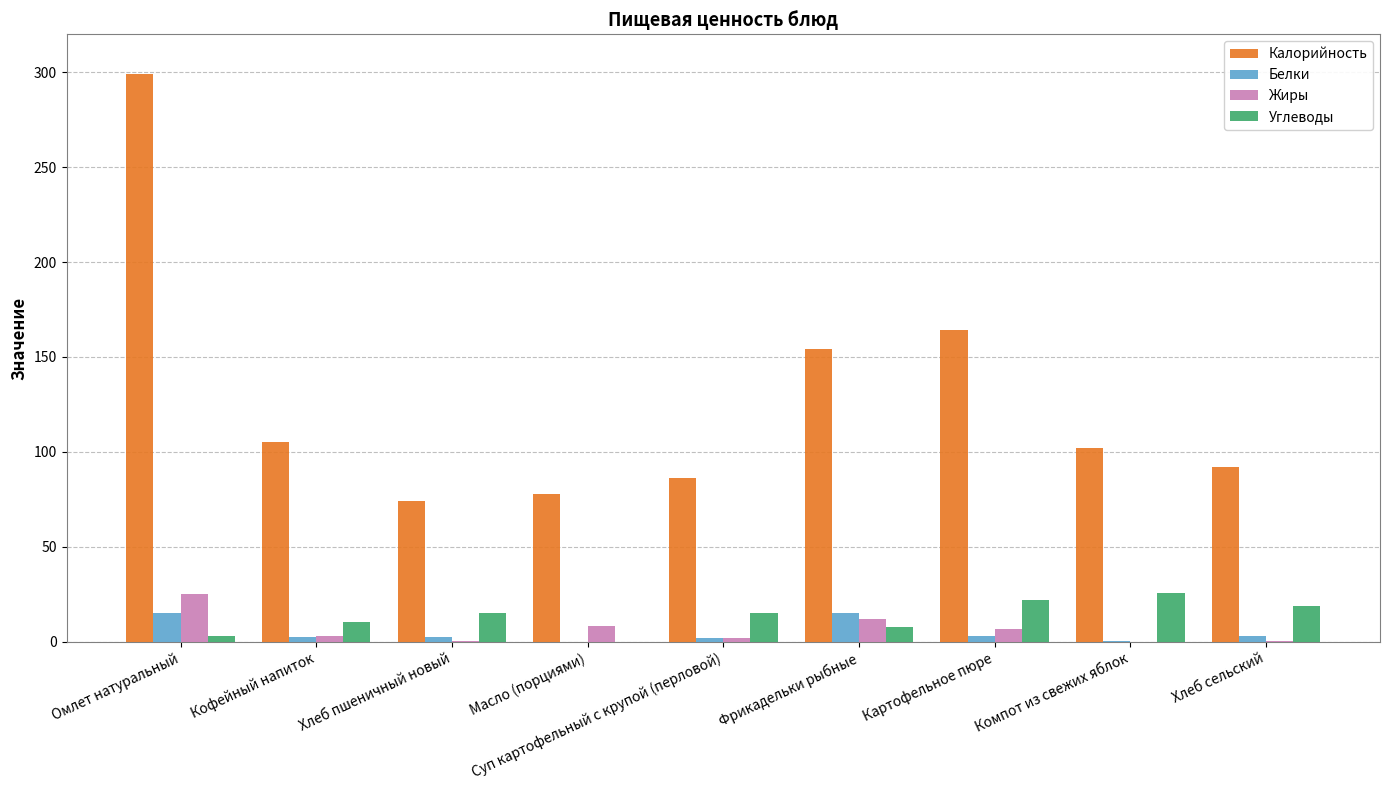

Is the value of Калорийность at Компот из свежих яблок greater than the value of Углеводы at Картофельное пюре?

Yes